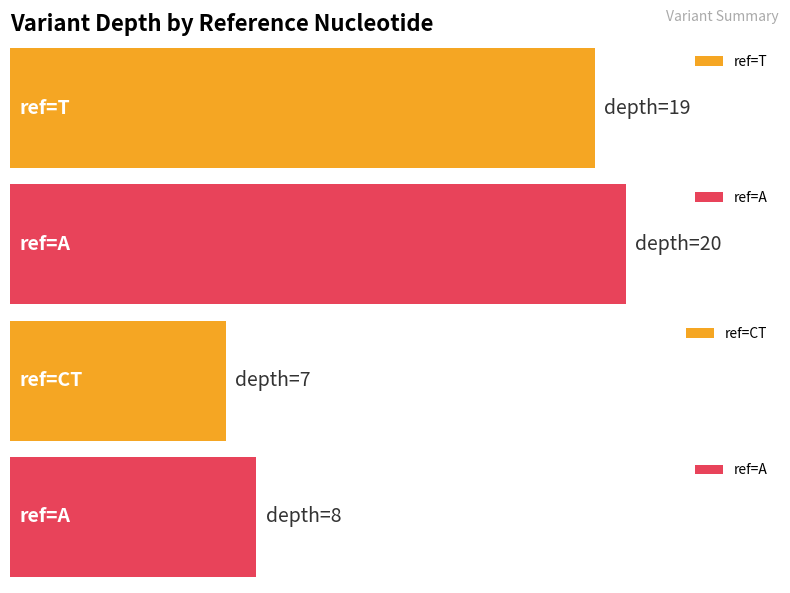

Where is the data nearest to the value 13?

A